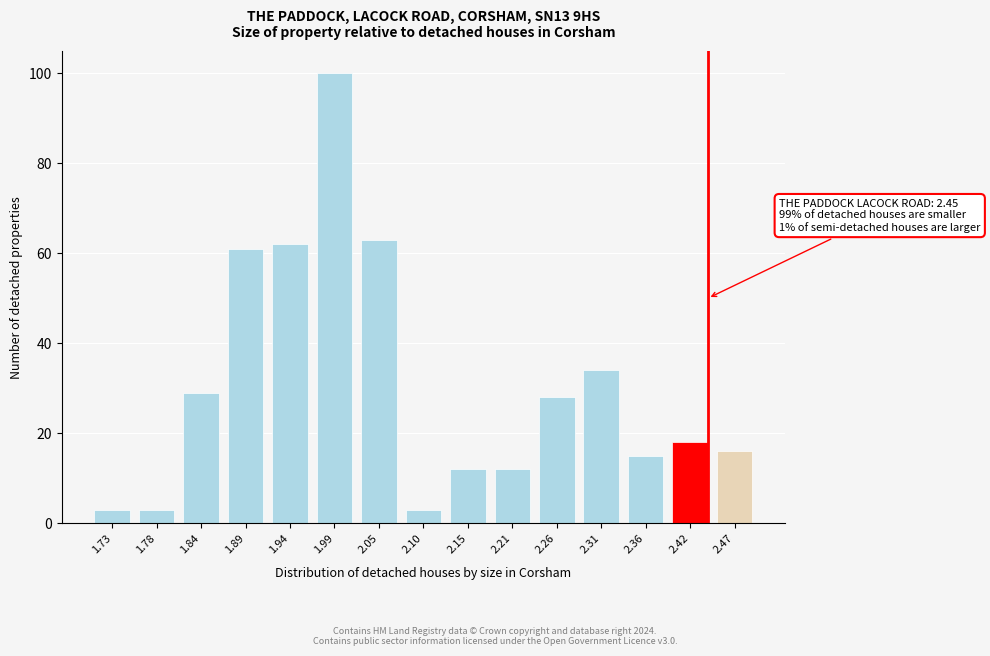

Reading right to left, extract all data points from this chart.

16	18	15	34	28	12	12	3	63	100	62	61	29	3	3